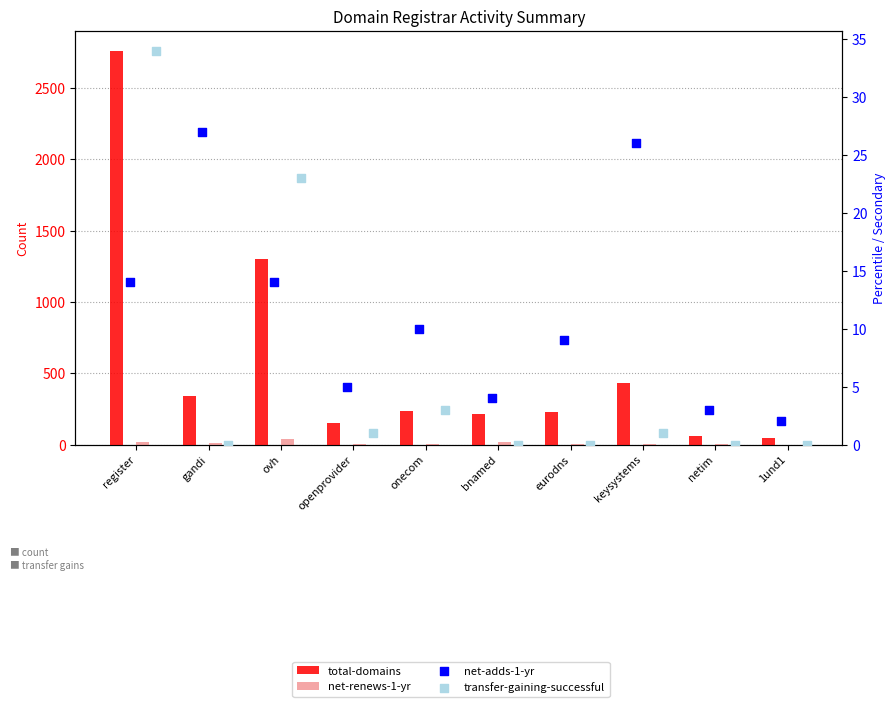

Which series has the widest spread of Y values?

total-domains